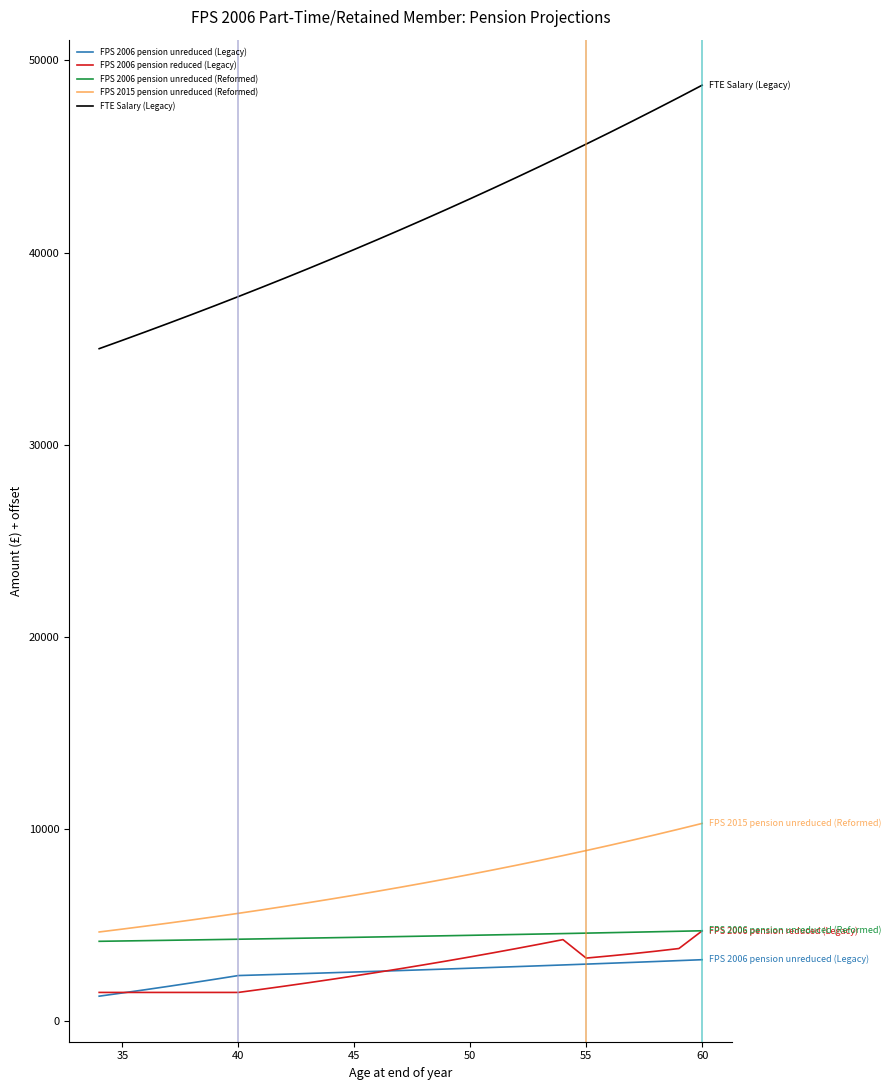

Which series has the largest total across all categories?

FTE Salary (Legacy)